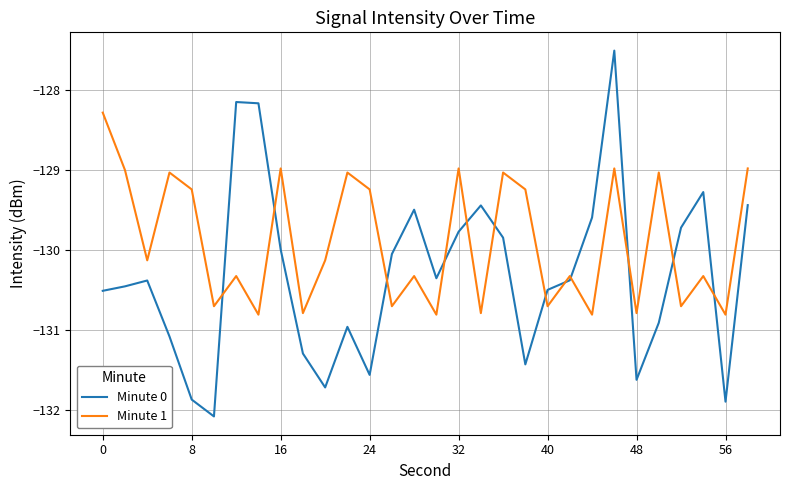

Which series has the widest spread of values?

Minute 0